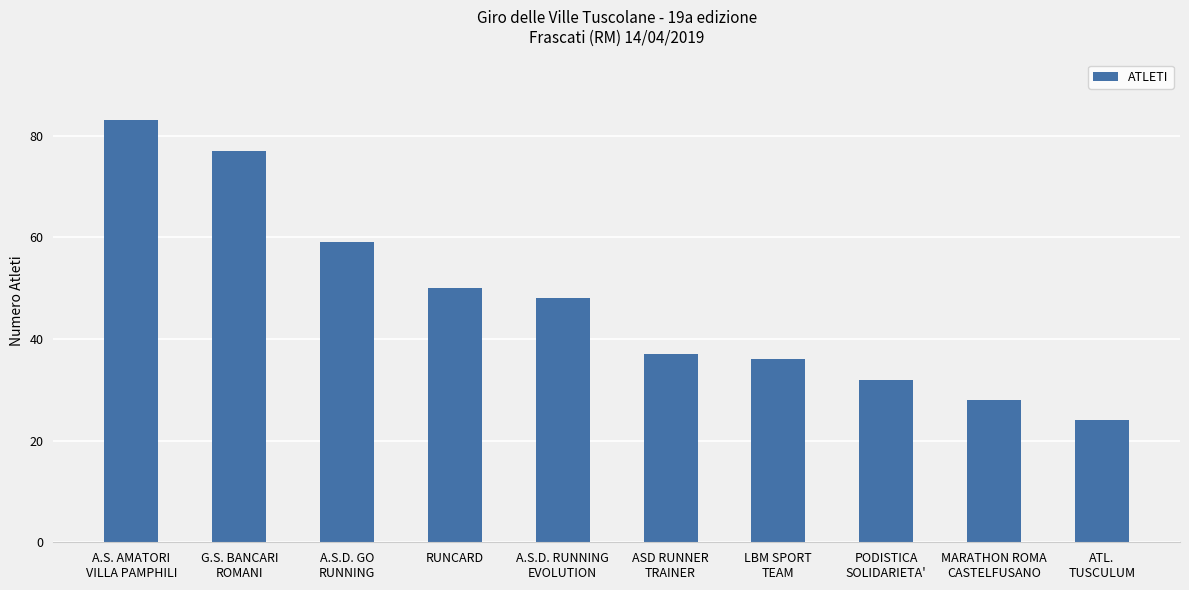

List the labels in order of value, largest first.

A.S. AMATORI
VILLA PAMPHILI, G.S. BANCARI
ROMANI, A.S.D. GO
RUNNING, RUNCARD, A.S.D. RUNNING
EVOLUTION, ASD RUNNER
TRAINER, LBM SPORT
TEAM, PODISTICA
SOLIDARIETA', MARATHON ROMA
CASTELFUSANO, ATL.
TUSCULUM